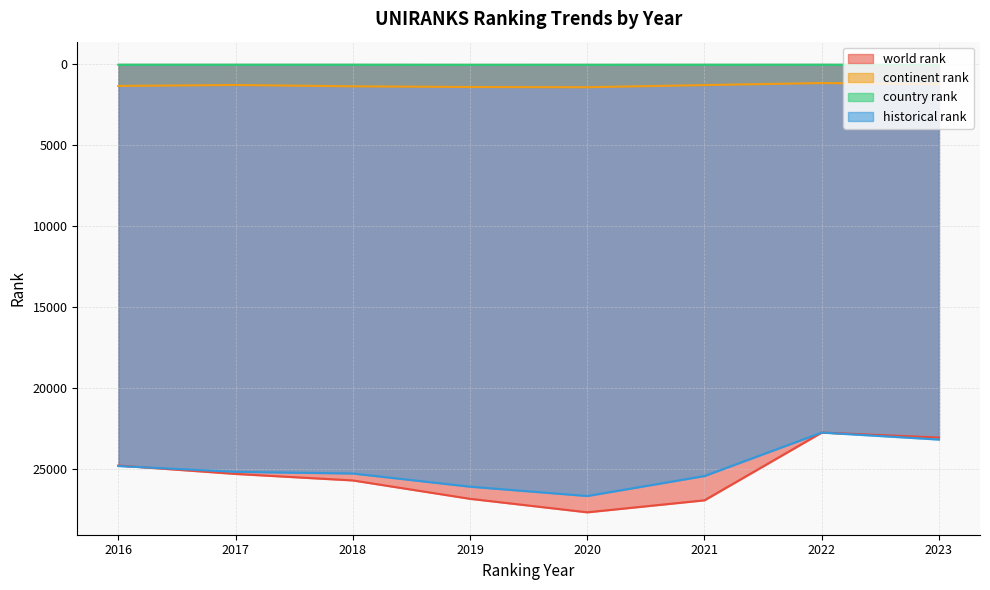

Where do historical rank and world rank first cross each other?

2016 and 2017